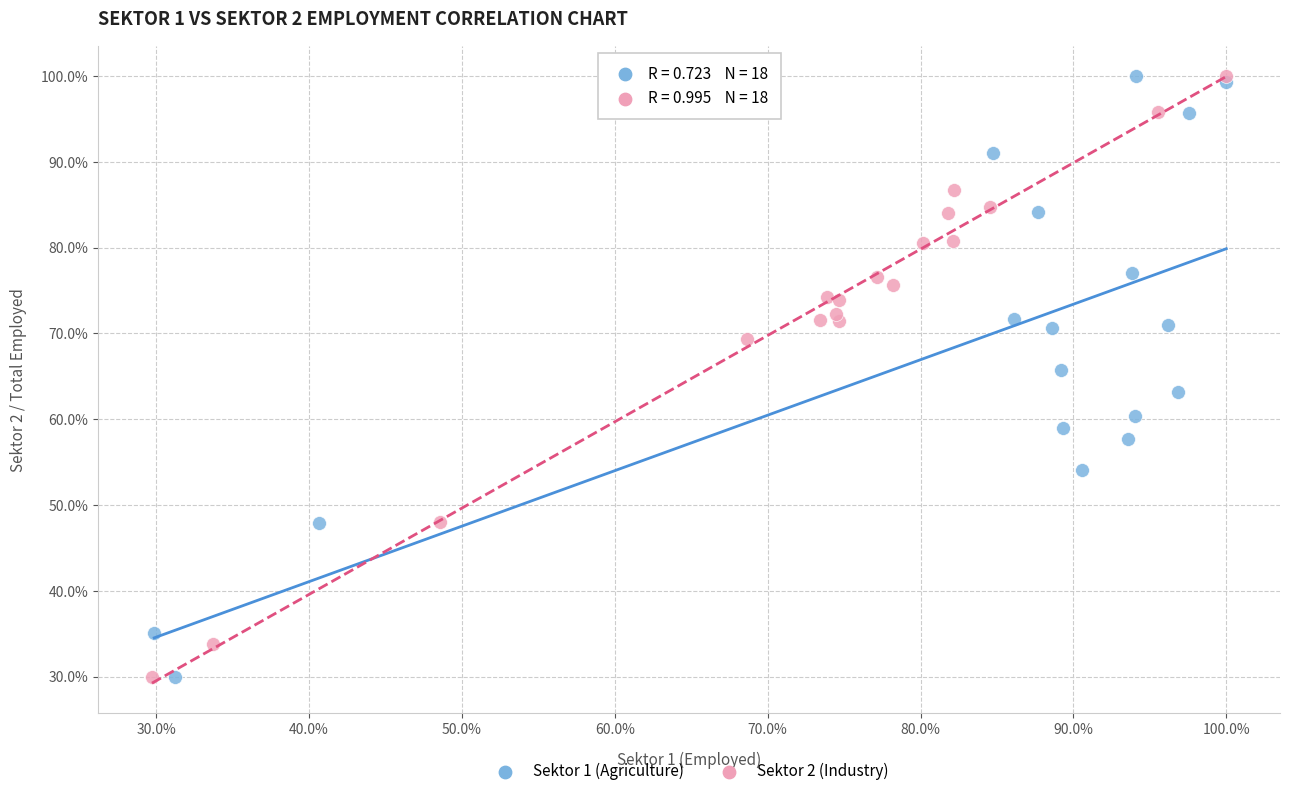

What are all the series names shown in the legend?

Sektor 1 (Agriculture), Sektor 2 (Industry)